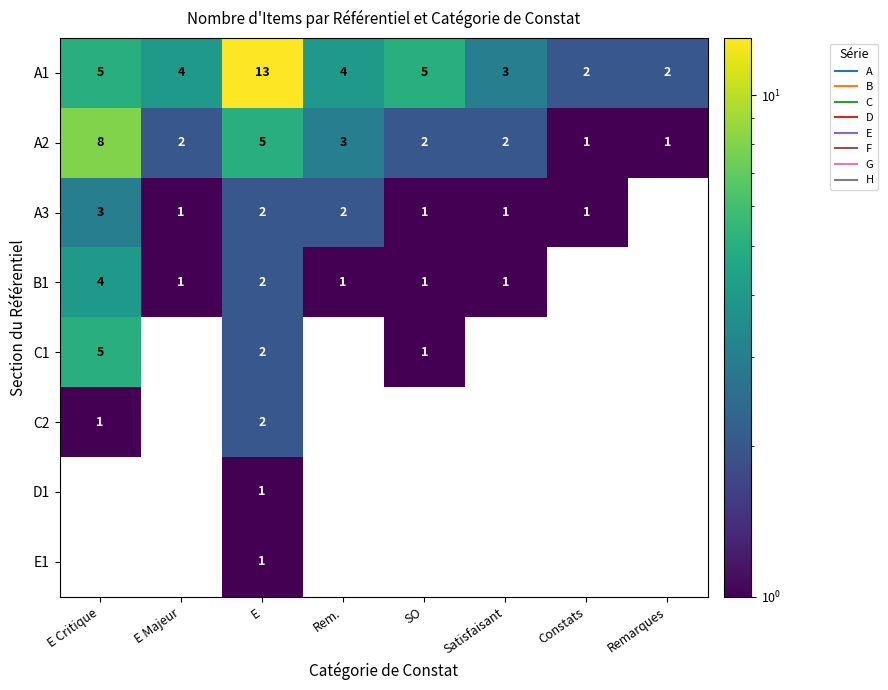

Between E Critique and E, which is larger?

E